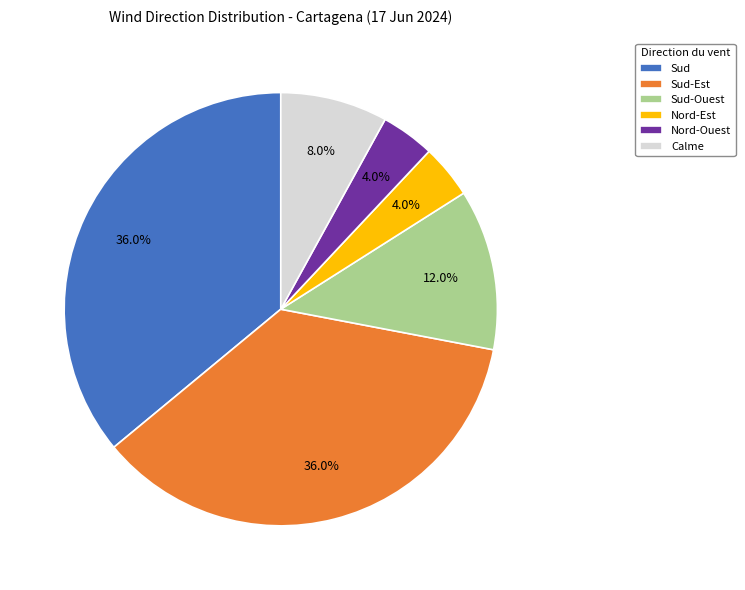

True or false: Sud-Est accounts for 45% of the total.

False